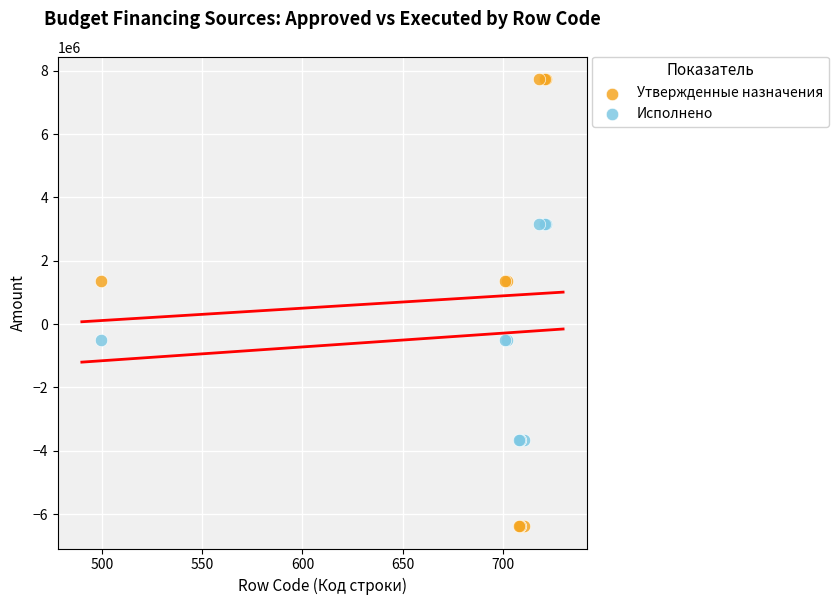

Which series contains the lowest Y value?

Утвержденные назначения